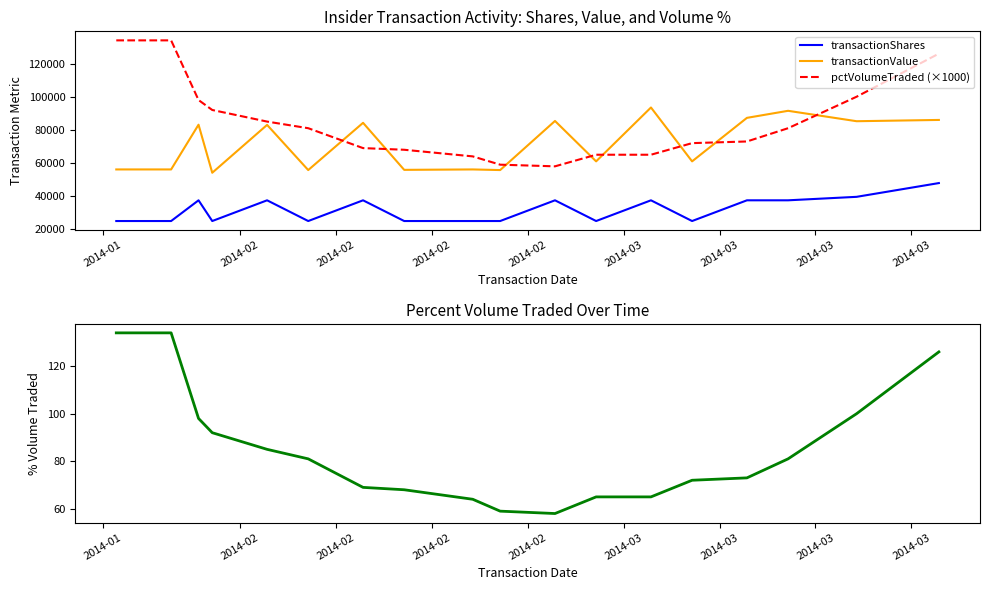

True or false: transactionShares and transactionValue cross at least once.

False